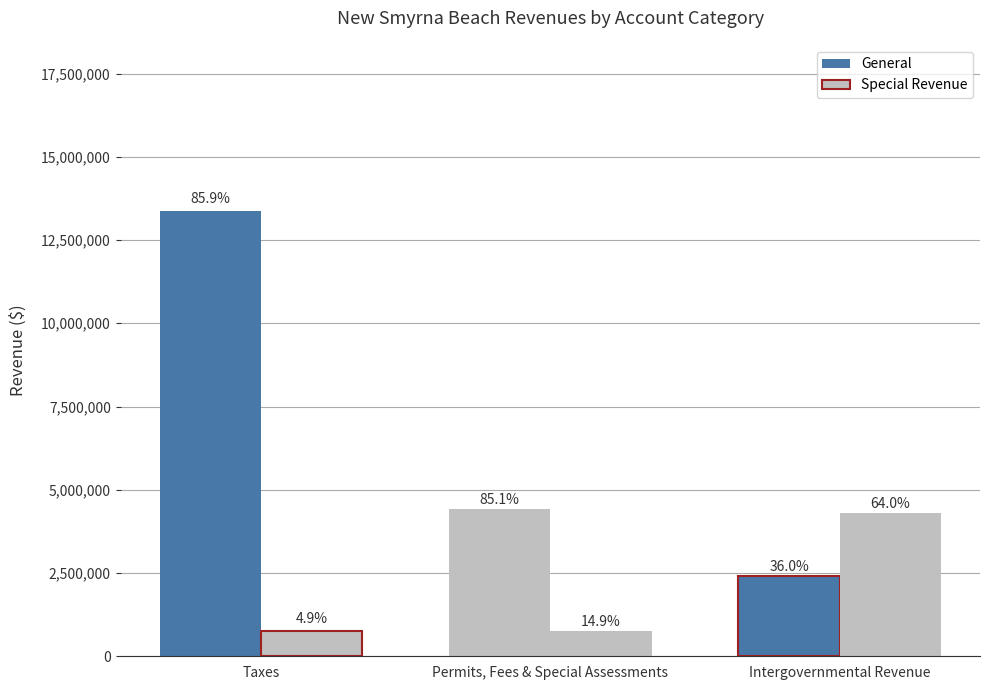

Between Permits, Fees & Special Assessments and Intergovernmental Revenue, which series saw the biggest shift?

Special Revenue